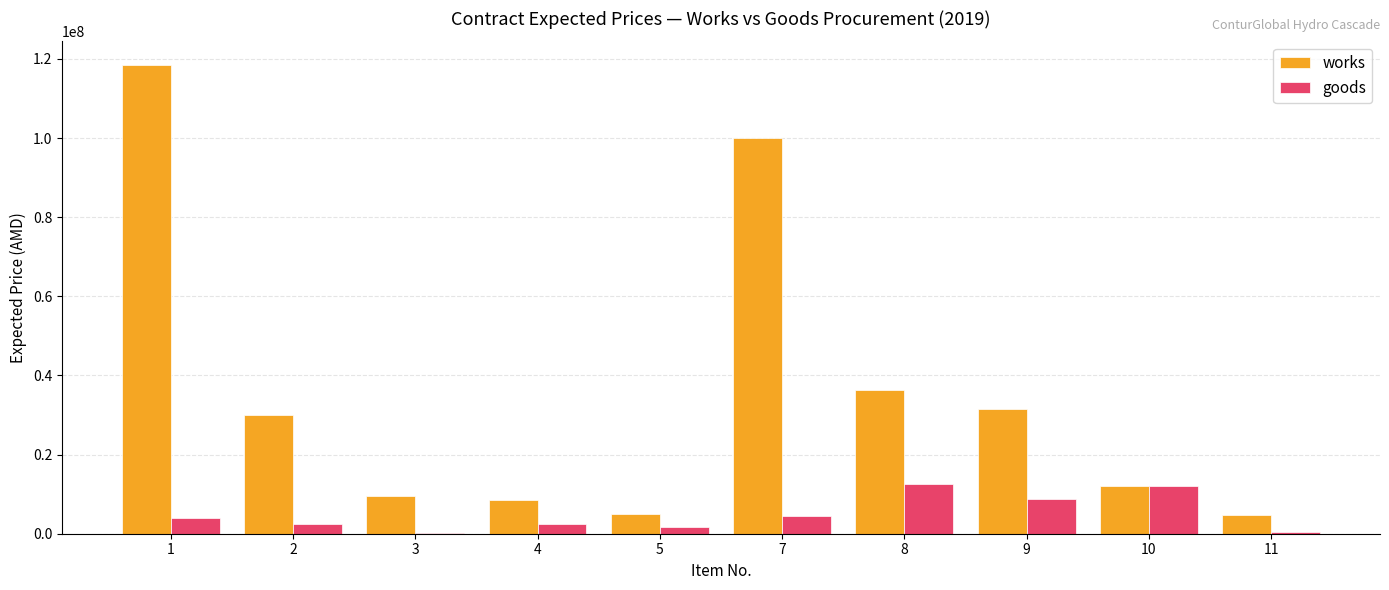

Is the value of works at 9 greater than the value of goods at 4?

Yes